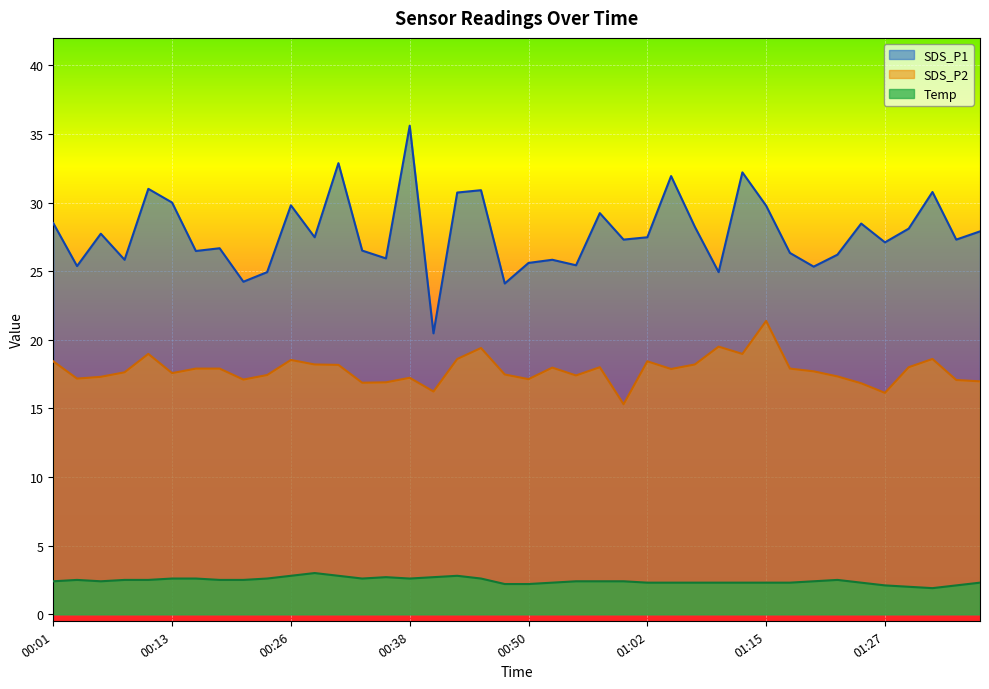

What is the difference between the highest and lowest values at 01:12?

29.9